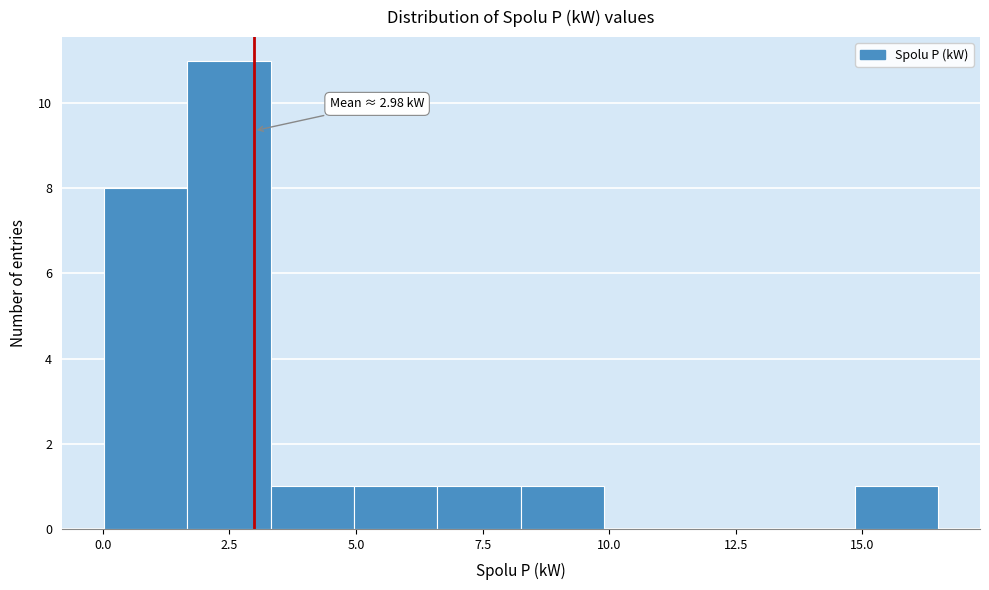

Read against the x-axis, roughly where is the centre of the tallest bar?

2.5